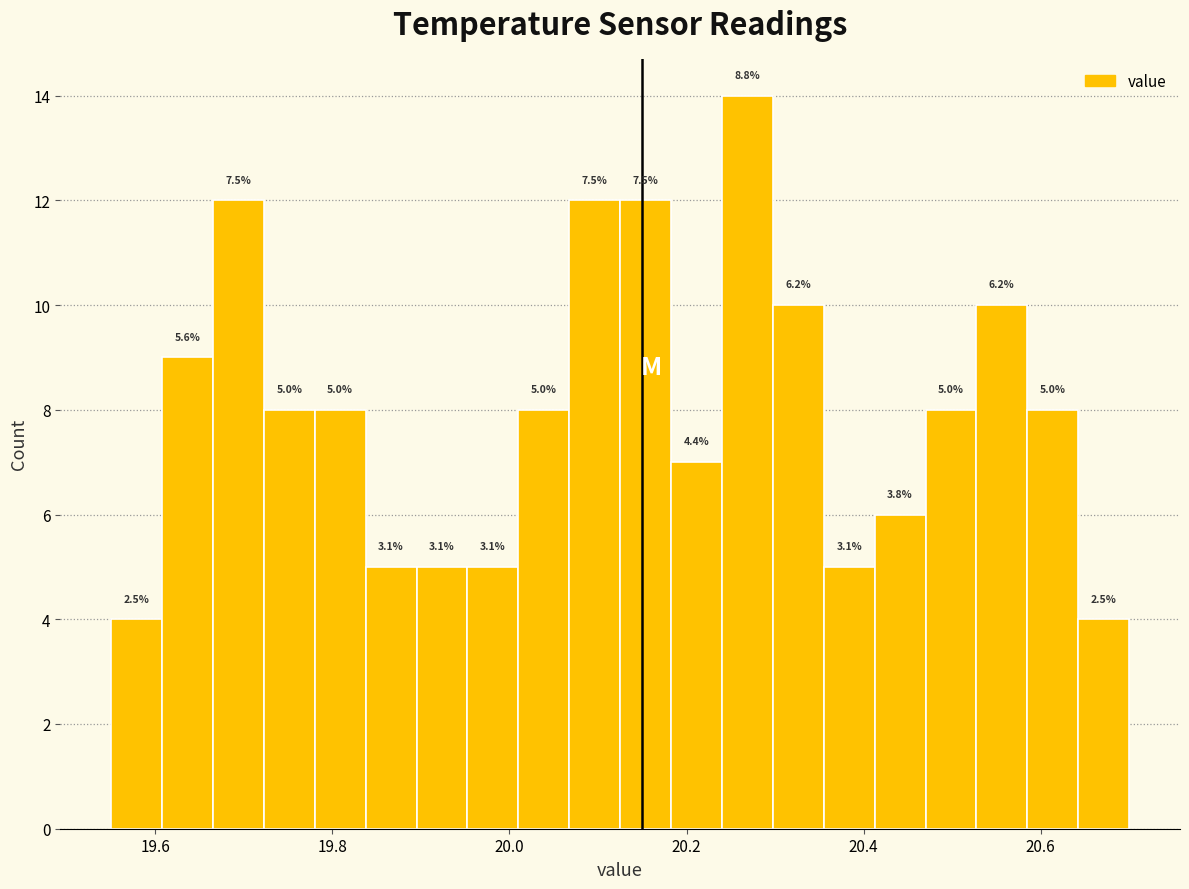

Around what value on the x-axis is the tallest bar? Give the approximate position of its centre, as read against the axis.

20.26